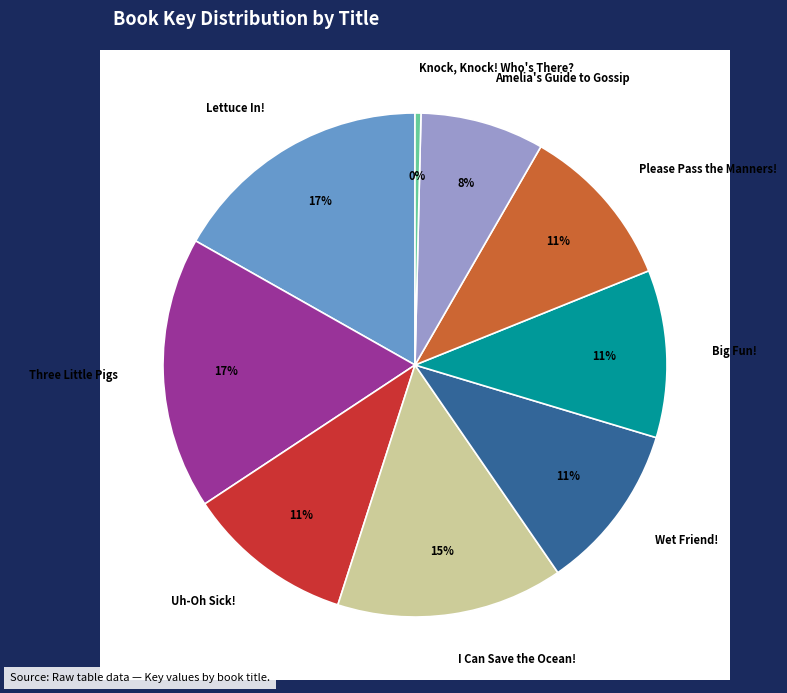

Which slice is the largest?

Three Little Pigs